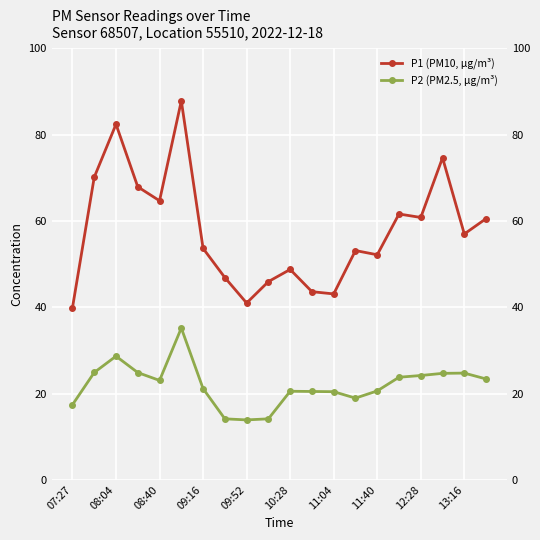

True or false: P2 (PM2.5, µg/m³) and P1 (PM10, µg/m³) cross at least once.

False